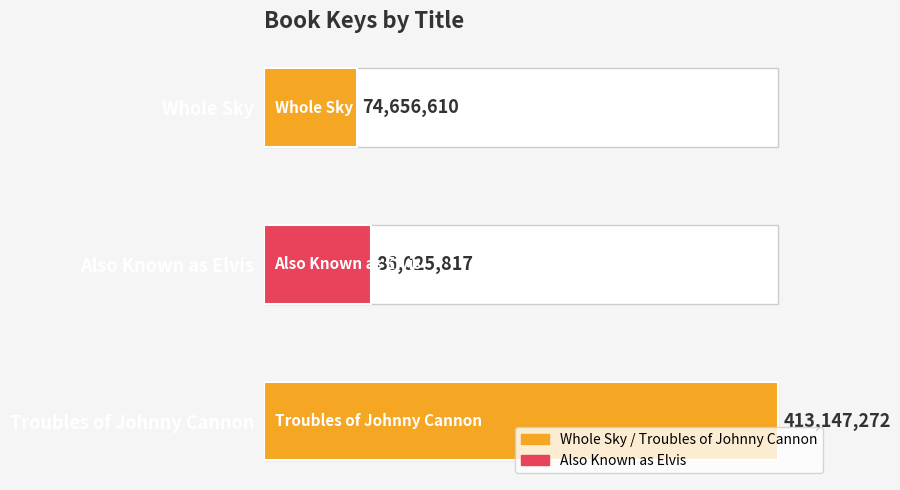

True or false: the data shows 35.7 at Also Known as Elvis.

False